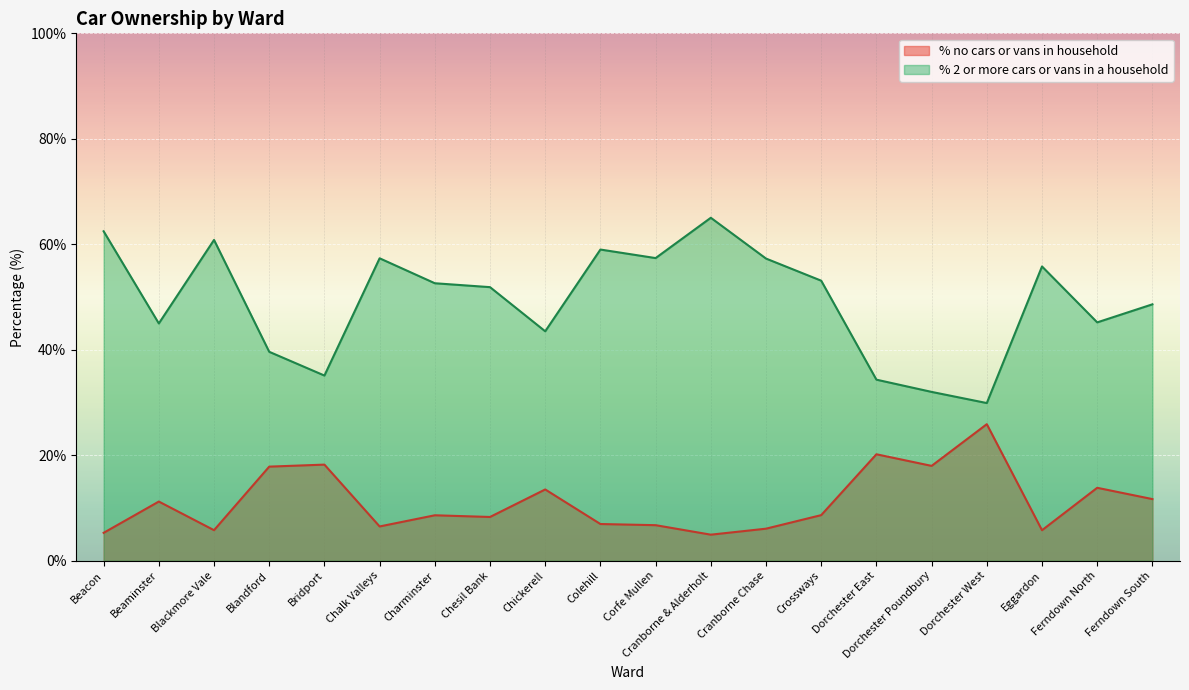

True or false: % 2 or more cars or vans in a household and % no cars or vans in household intersect in this chart.

False